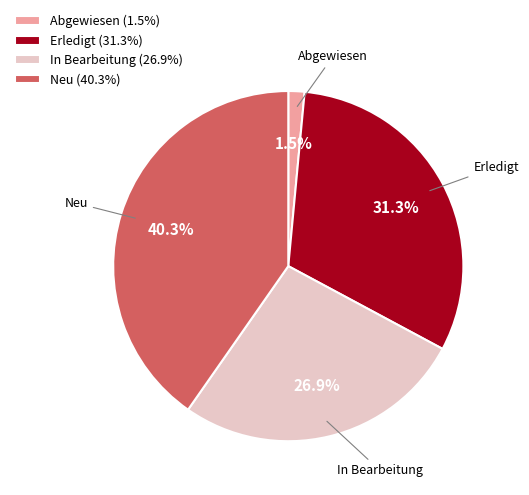

Is Neu the majority of the pie?

No